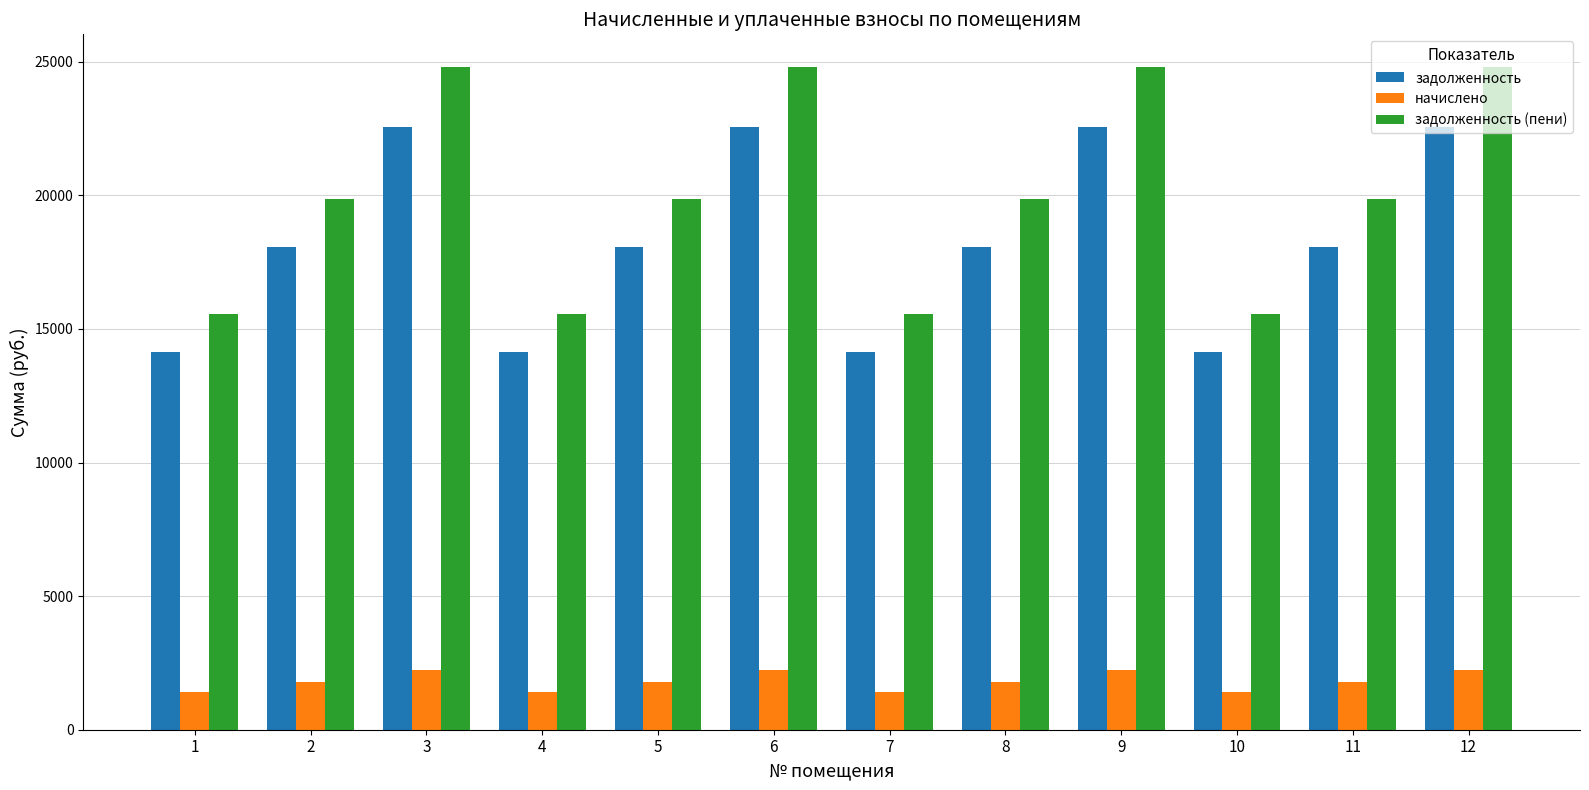

Reading left to right, list all the values displayed in this chart.

задолженность: 14143.7	18072.5	22551.4	14143.7	18072.5	22551.4	14143.7	18072.5	22551.4	14143.7	18072.5	22551.4
начислено: 1404.0	1794.0	2238.6	1404.0	1794.0	2238.6	1404.0	1794.0	2238.6	1404.0	1794.0	2238.6
задолженность (пени): 15547.7	19866.5	24790.0	15547.7	19866.5	24790.0	15547.7	19866.5	24790.0	15547.7	19866.5	24790.0